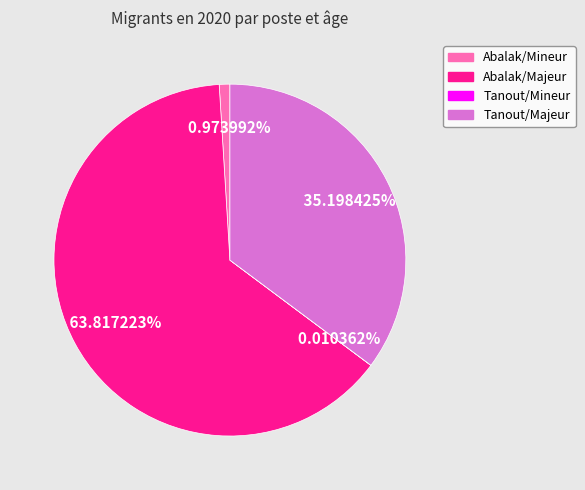

Which has a higher value, Abalak/Mineur or Abalak/Majeur?

Abalak/Majeur